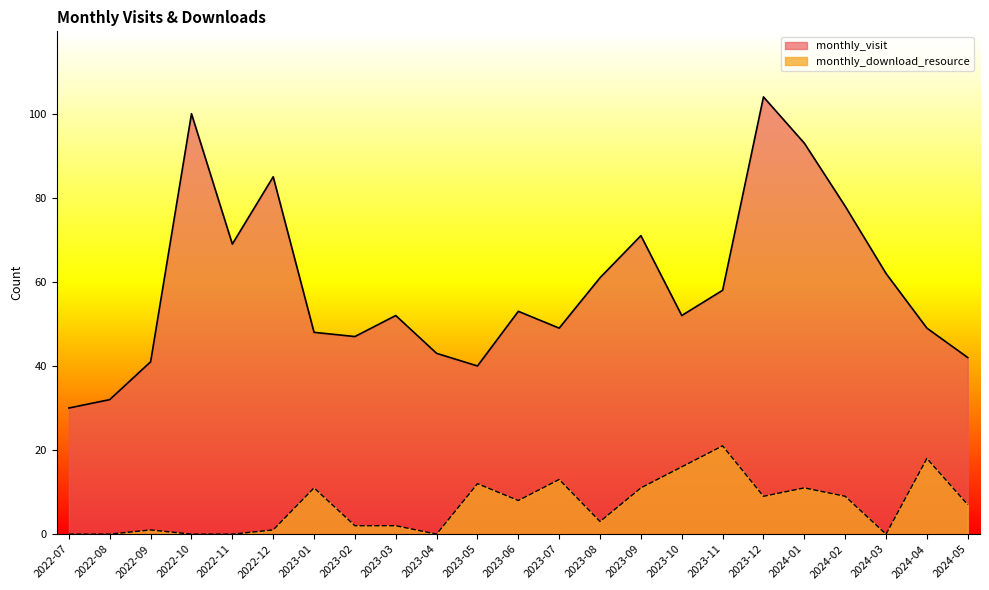

True or false: monthly_visit and monthly_download_resource intersect in this chart.

False